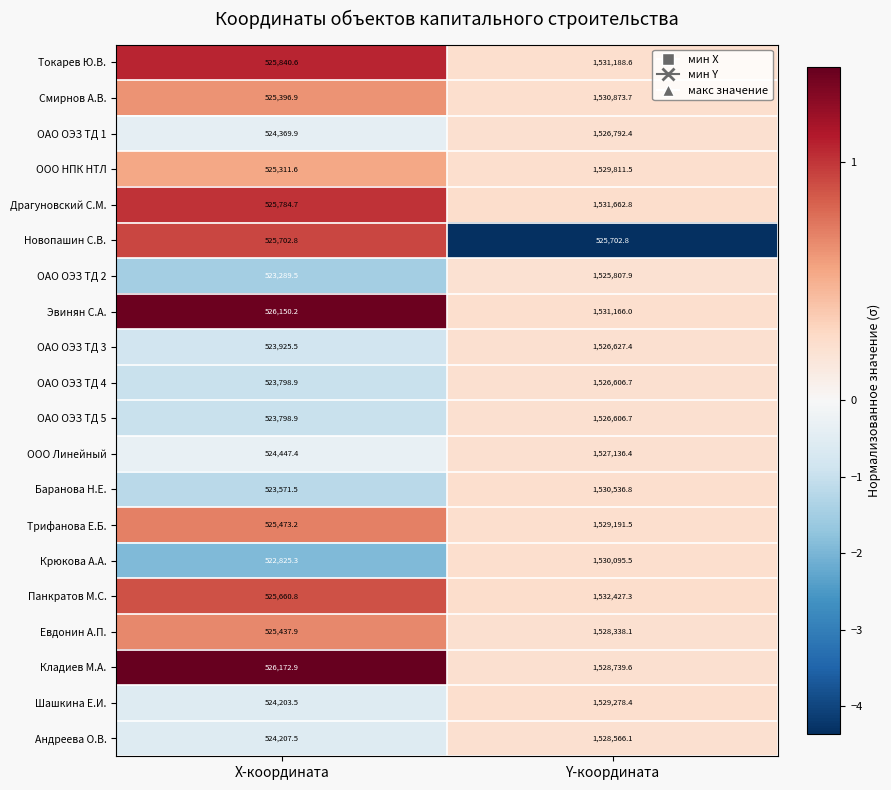

The ОАО ОЭЗ ТД 1 series shows 1526792.4 at Y-координата. True or false?

True